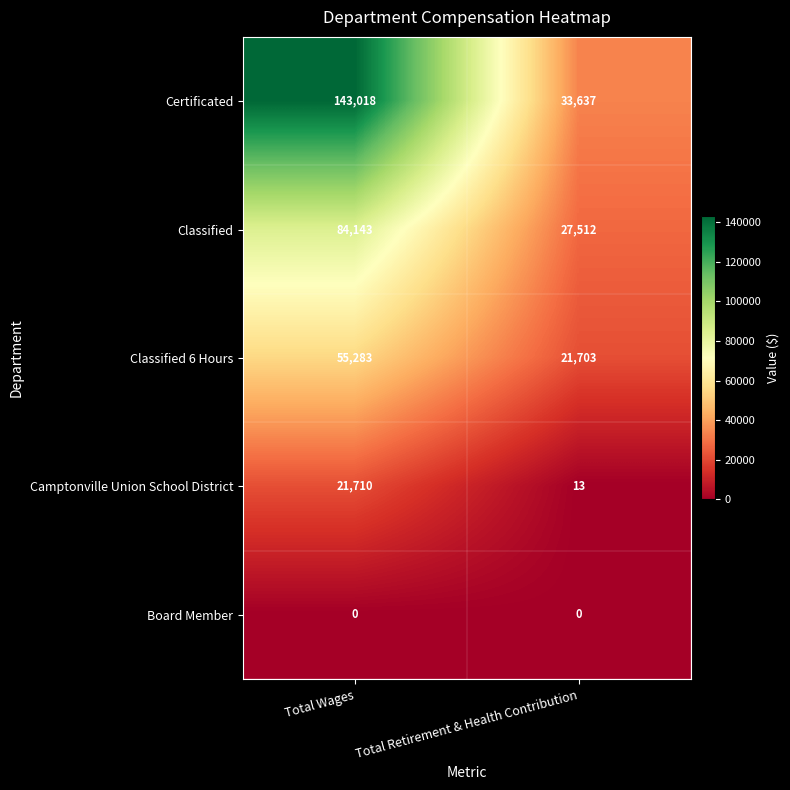

What is the average value of the Certificated series?

88328